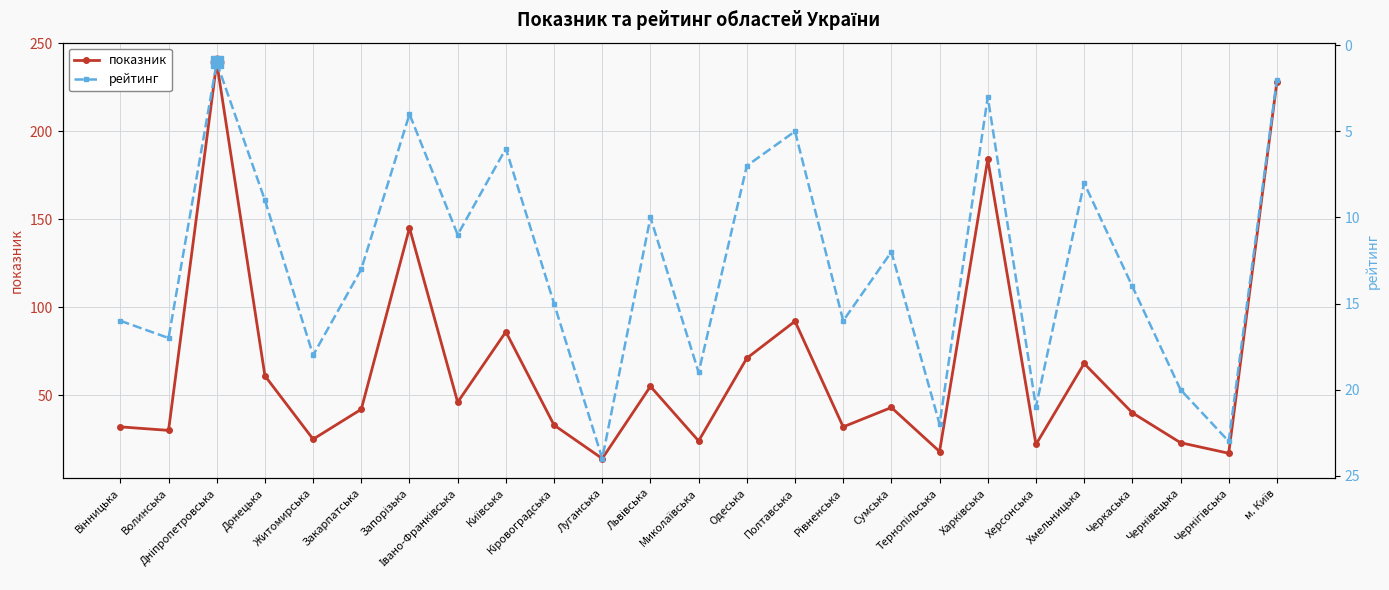

What is the total value across all series at Луганська?

38